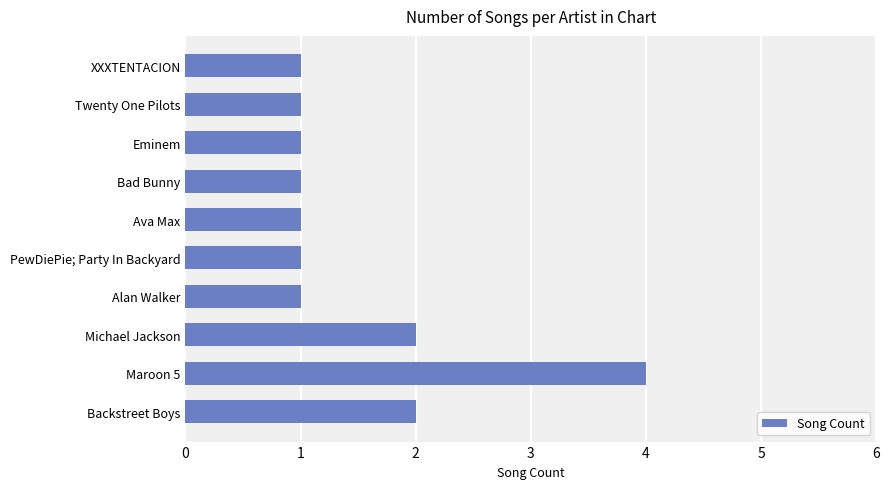

Which has a higher value, Alan Walker or Michael Jackson?

Michael Jackson